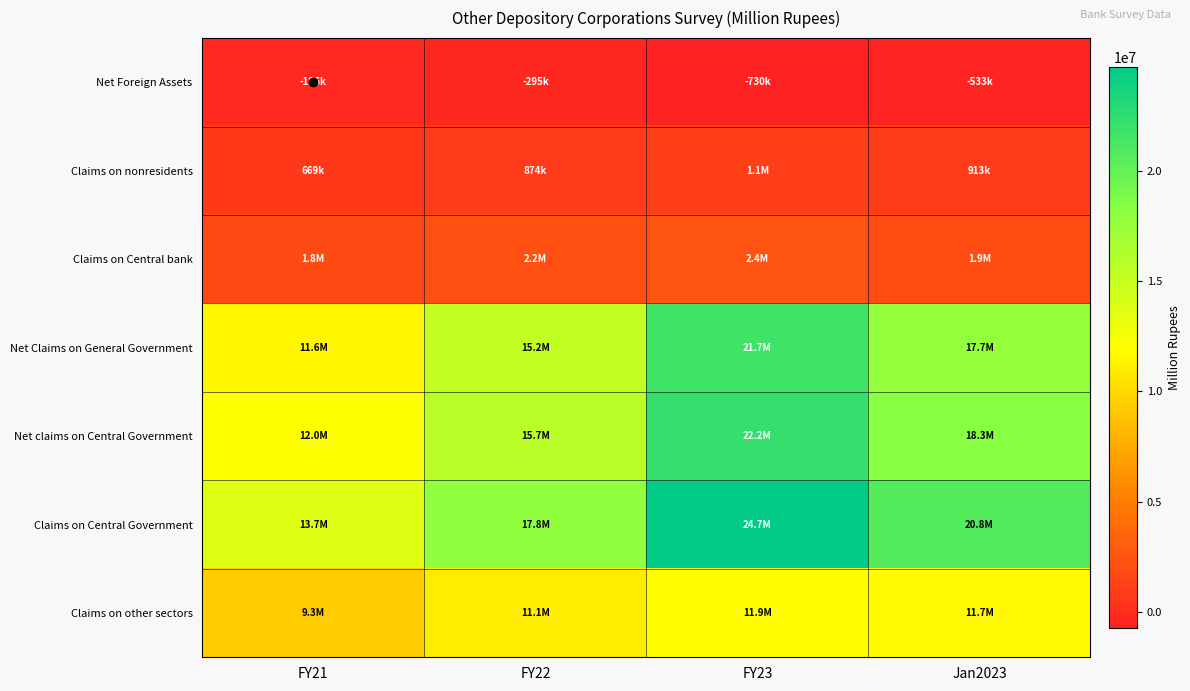

Reading left to right, list all the values displayed in this chart.

Net Foreign Assets: FY21=-186246.0	FY22=-295496.0	FY23=-730190.0	Jan2023=-532774.7
Claims on nonresidents: FY21=669234.0	FY22=874257.0	FY23=1123691.0	Jan2023=912558.1
Claims on Central bank: FY21=1840586.0	FY22=2178580.0	FY23=2385935.0	Jan2023=1940758.2
Net Claims on General Government: FY21=11554162.0	FY22=15183918.0	FY23=21695166.0	Jan2023=17653350.9
Net claims on Central Government: FY21=12012537.0	FY22=15694412.0	FY23=22231284.0	Jan2023=18315852.5
Claims on Central Government: FY21=13698802.0	FY22=17769271.0	FY23=24697880.0	Jan2023=20767941.8
Claims on other sectors: FY21=9257033.0	FY22=11057929.0	FY23=11929629.0	Jan2023=11739219.9